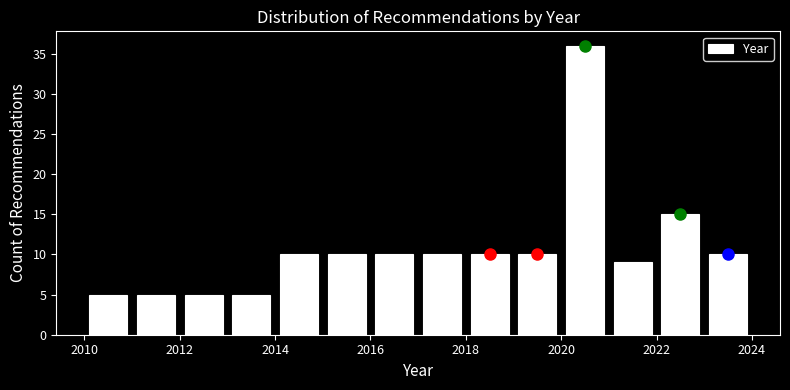

Reading left to right, list every bar in this chart as the range it spans on the x-axis followed by its height. The values are not printed on the chart, so give them approximately, as read against the axis.

2010 to 2011: 5
2011 to 2012: 5
2012 to 2013: 5
2013 to 2014: 5
2014 to 2015: 10
2015 to 2016: 10
2016 to 2017: 10
2017 to 2018: 10
2018 to 2019: 10
2019 to 2020: 10
2020 to 2021: 36
2021 to 2022: 9
2022 to 2023: 15
2023 to 2024: 10